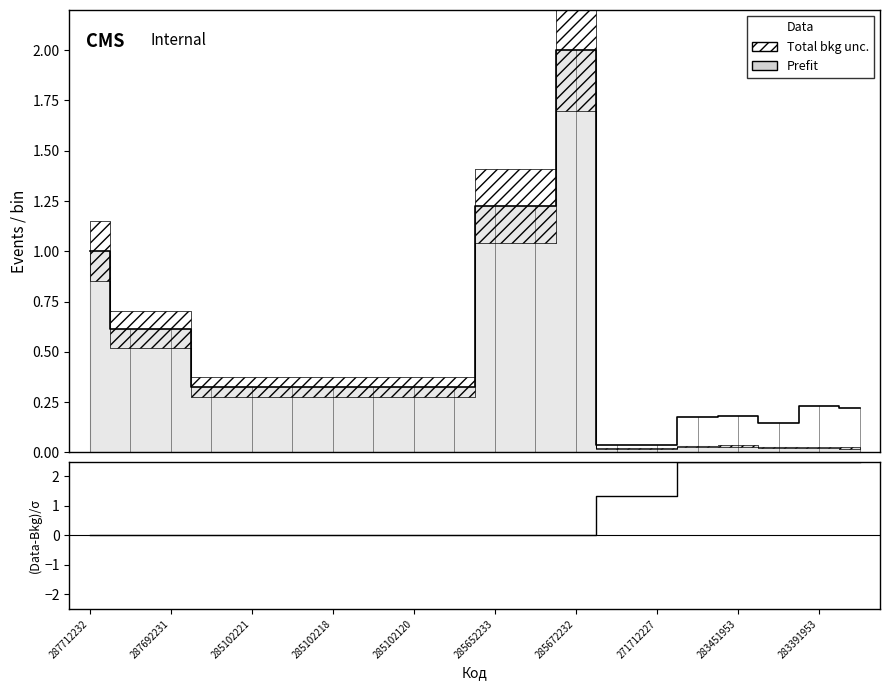

Rank the series by their average value, from lowest to highest.

Data, (Data-Bkg)/σ